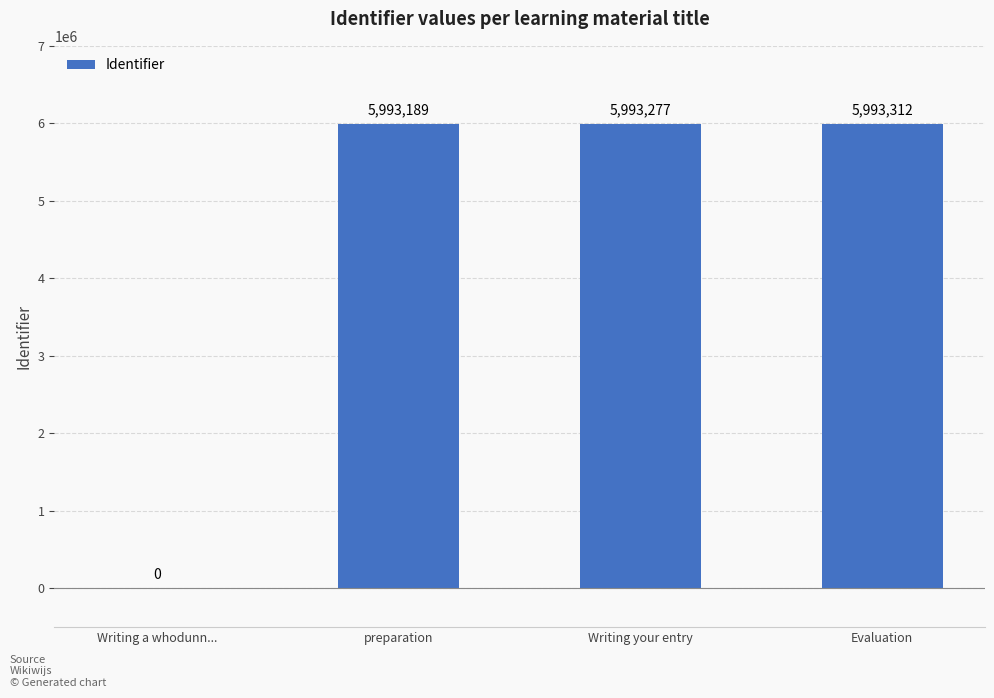

What is the approximate value at preparation, to the nearest 10?

5993190